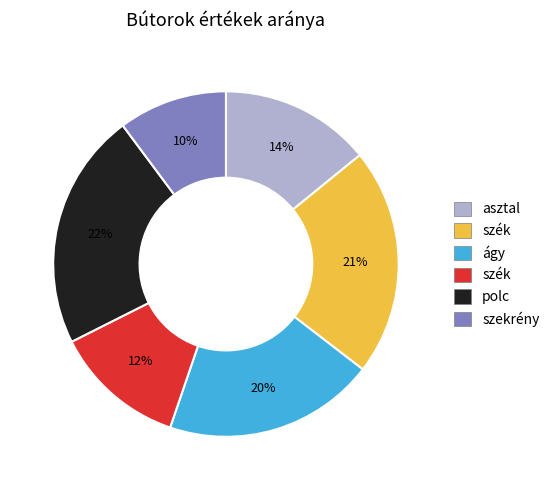

Is there a majority slice in this chart?

No